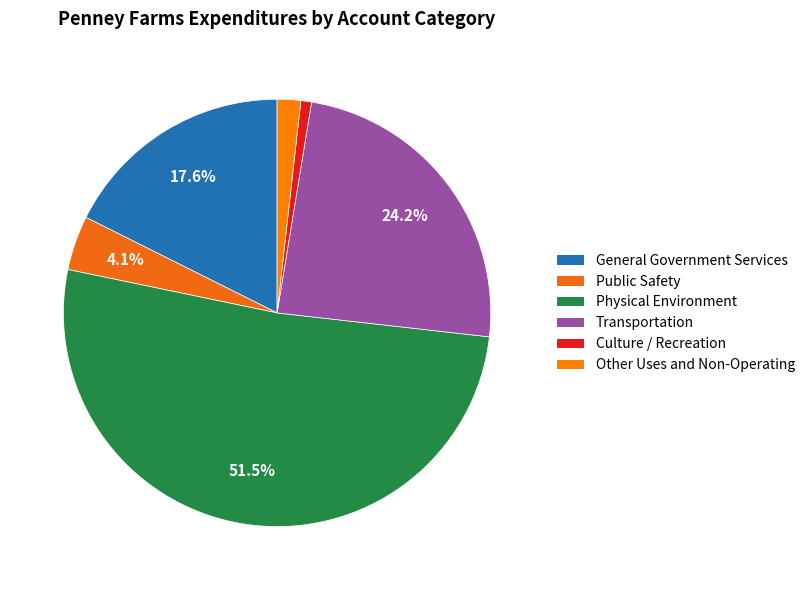

Does Physical Environment represent more than half of the total?

Yes